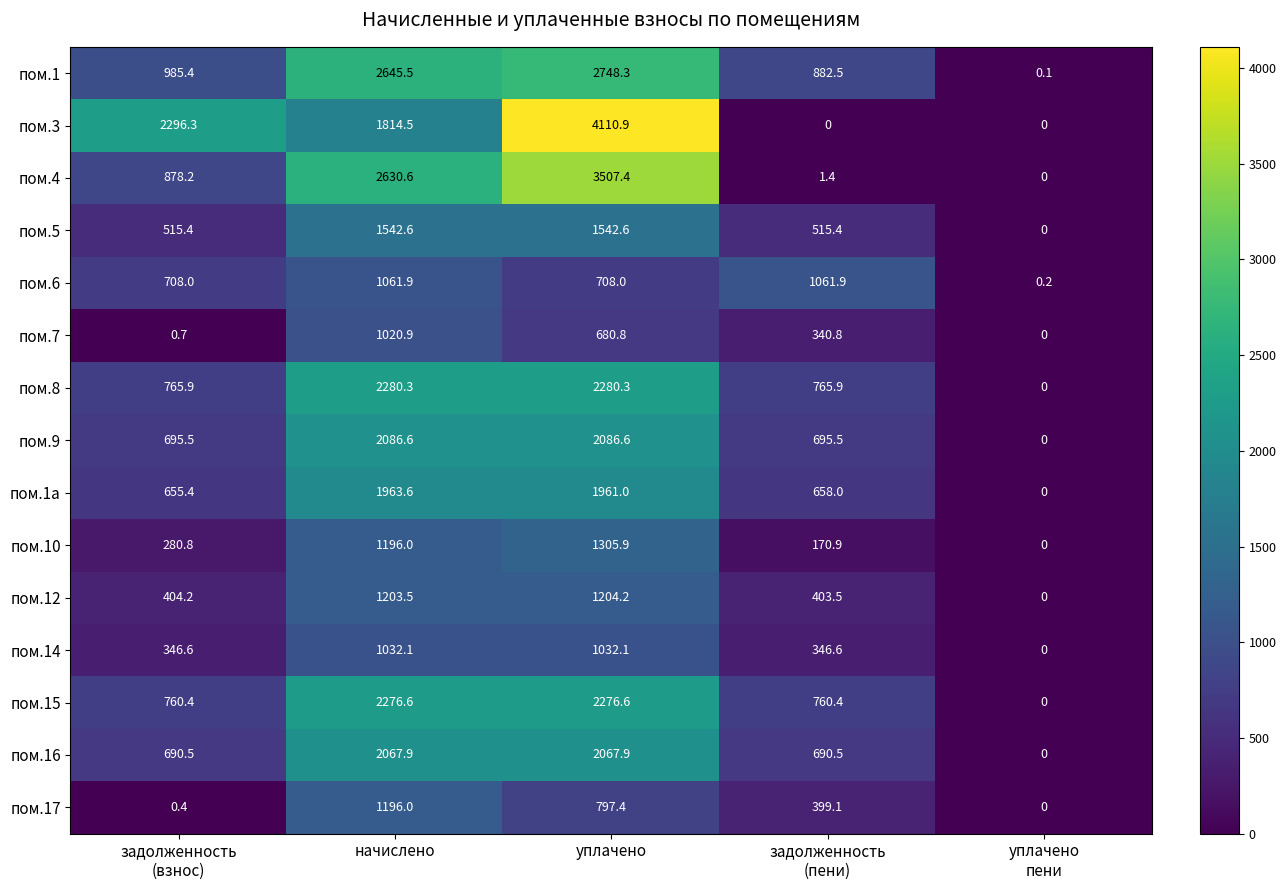

What is the difference between the maximum and second lowest values in the пом.1 series?

1865.8